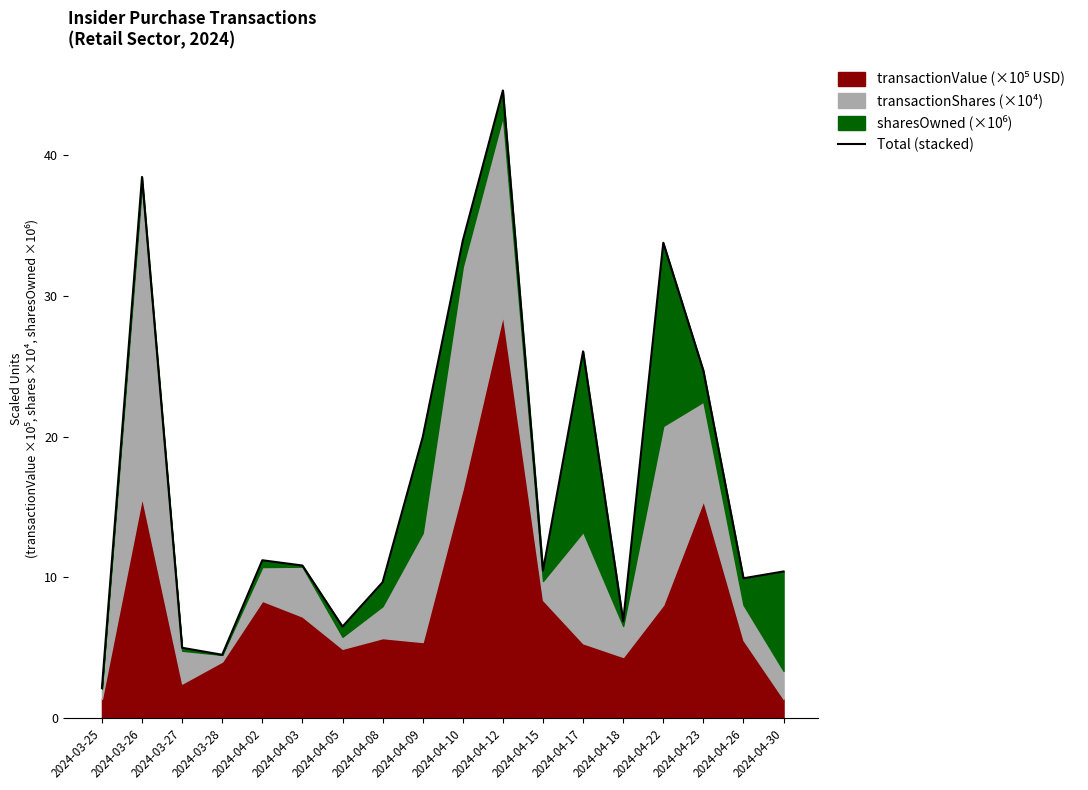

At which label does the data first exceed 10?

2024-03-26